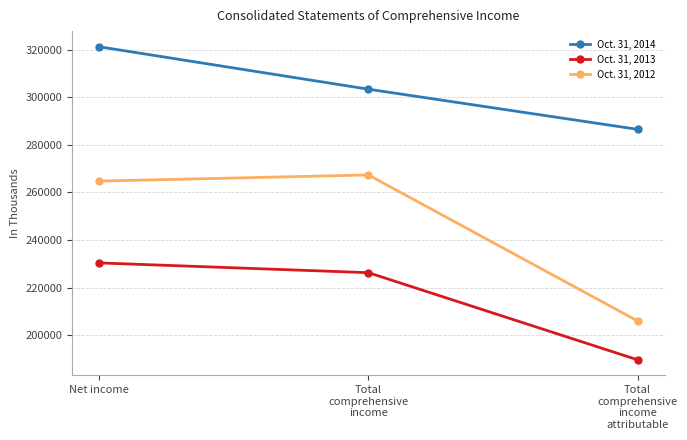

Rank the series at Total
comprehensive
income
attributable from lowest to highest value.

Oct. 31, 2013, Oct. 31, 2012, Oct. 31, 2014